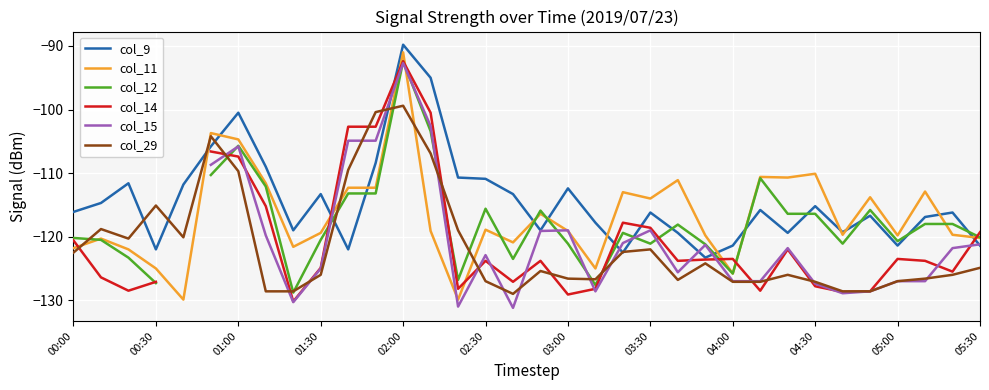

Which series changed the most between 20 and 22?

col_14